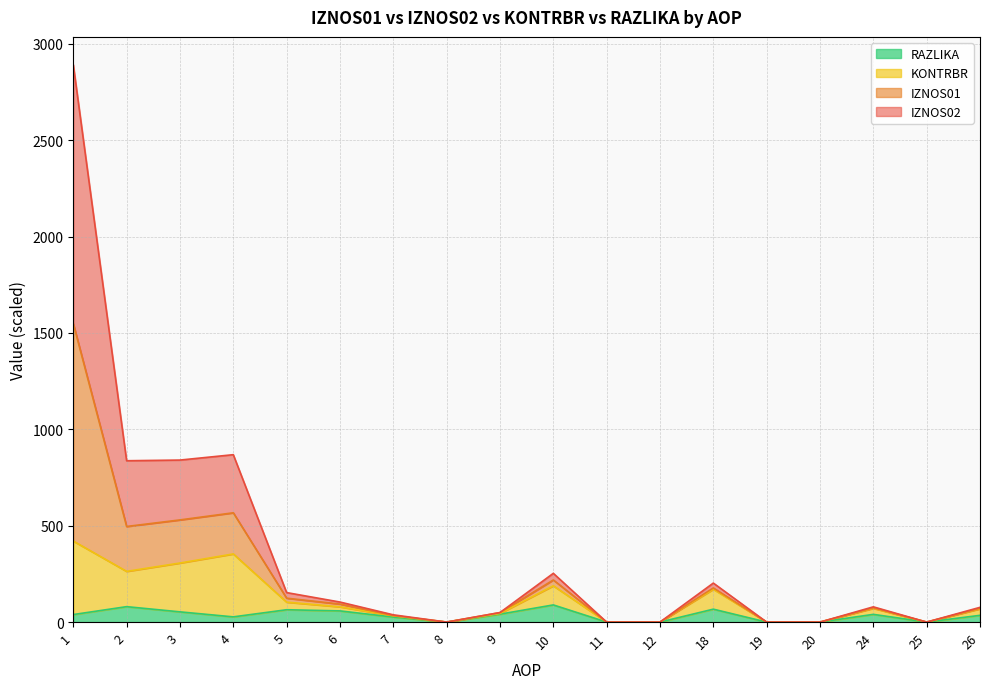

What is the maximum value for RAZLIKA?

89.0